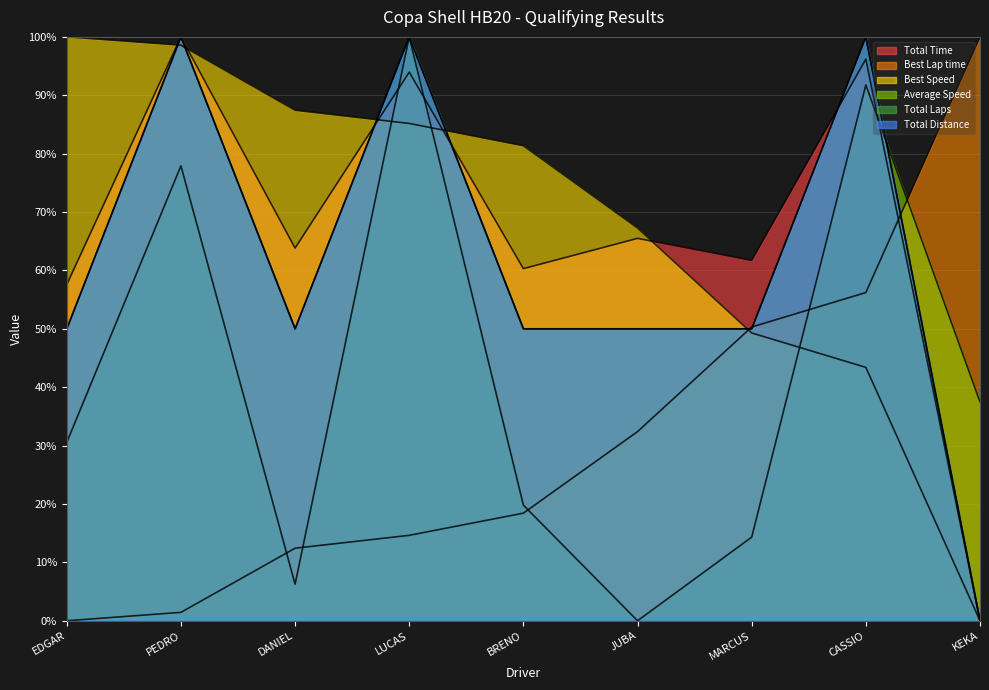

At which label is Average Speed closest to 50?

KEKA